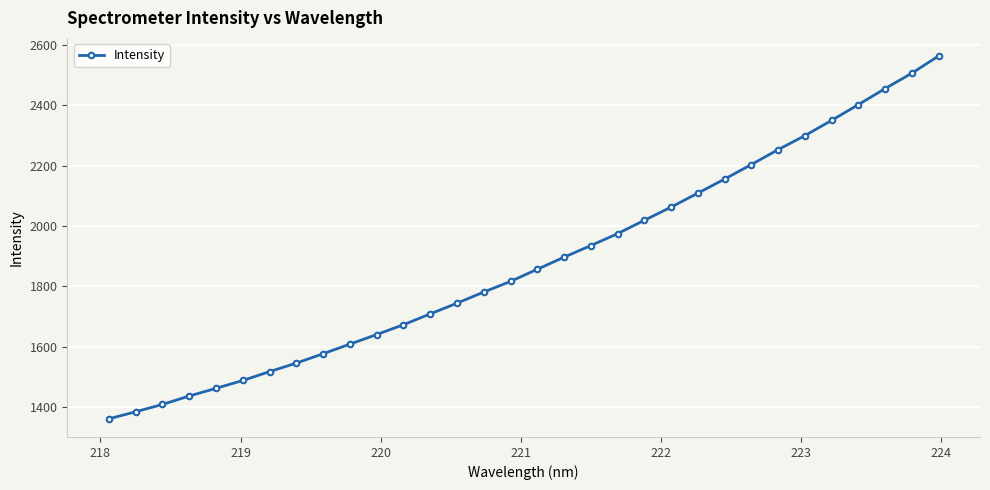

What is the maximum value shown in the chart?

2564.0